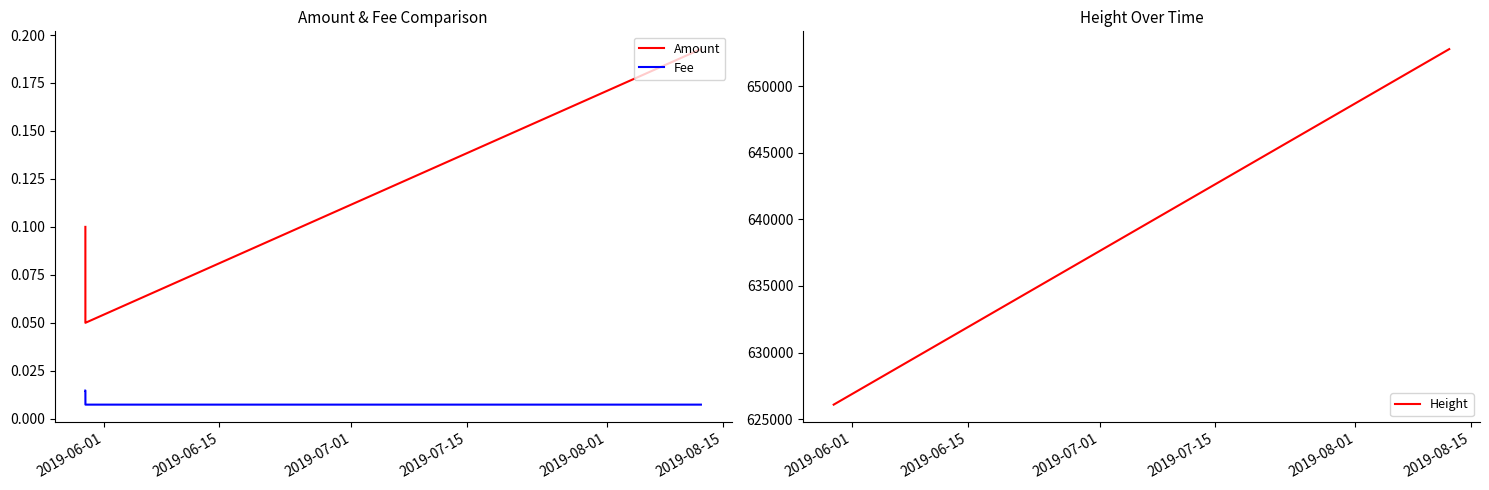

What are all the series names shown in the legend?

Amount, Fee, Height